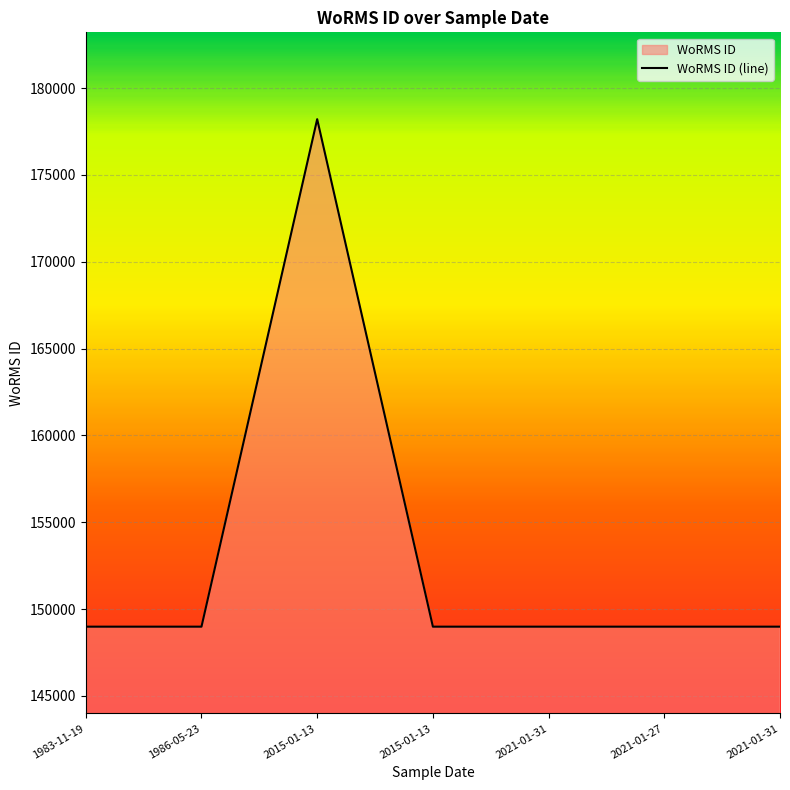

List the labels in order of value, largest first.

2015-01-13, 1983-11-19, 1986-05-23, 2015-01-13, 2021-01-31, 2021-01-27, 2021-01-31